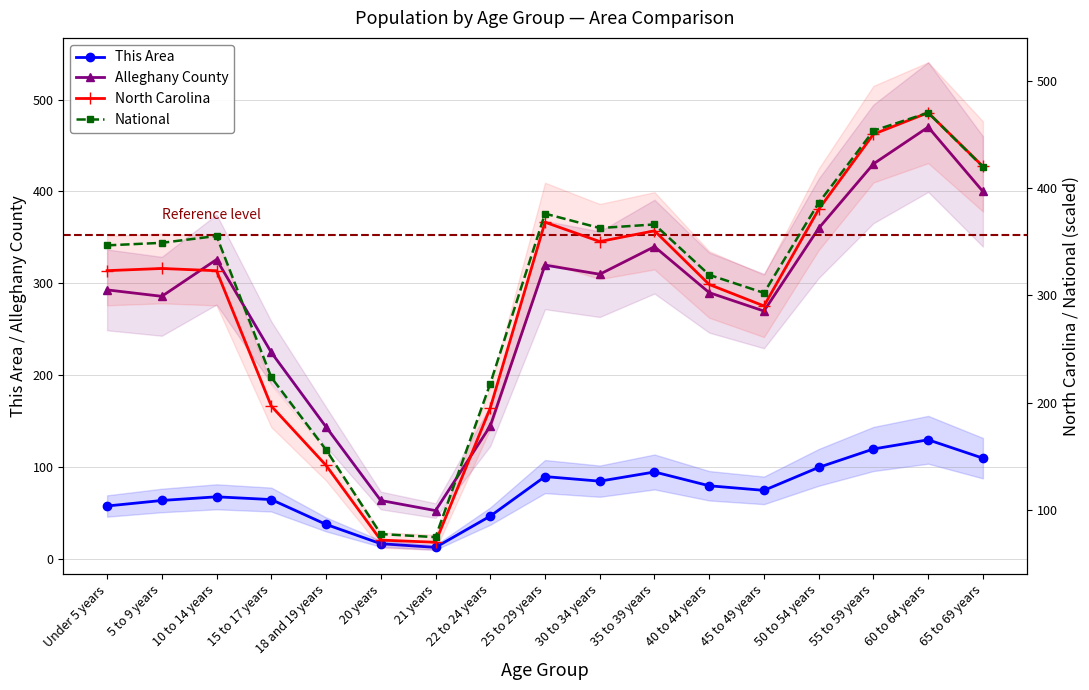

How many interior local peaks does the Alleghany County series have?

4